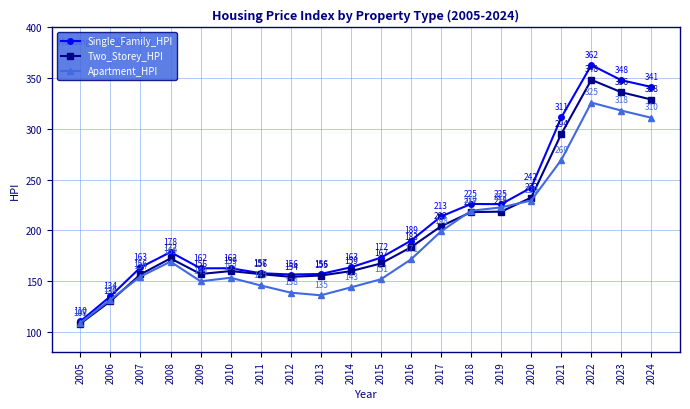

Is the value of Apartment_HPI at 2023 greater than the value of Single_Family_HPI at 2013?

Yes